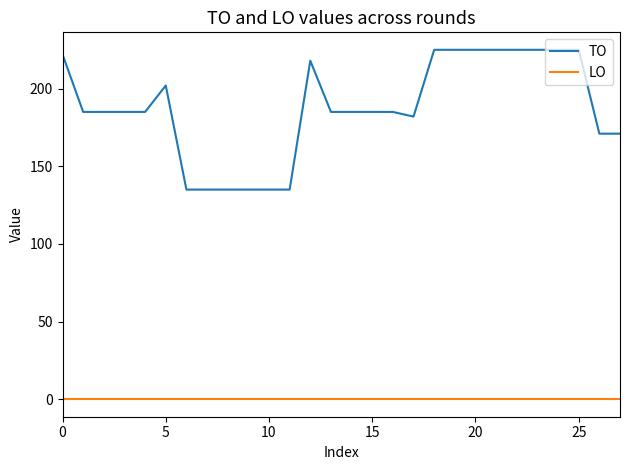

Reading left to right, transcribe all the data shown in this chart.

TO: 222	185	185	185	185	202	135	135	135	135	135	135	218	185	185	185	185	182	225	225	225	225	225	225	225	225	171	171
LO: 0	0	0	0	0	0	0	0	0	0	0	0	0	0	0	0	0	0	0	0	0	0	0	0	0	0	0	0